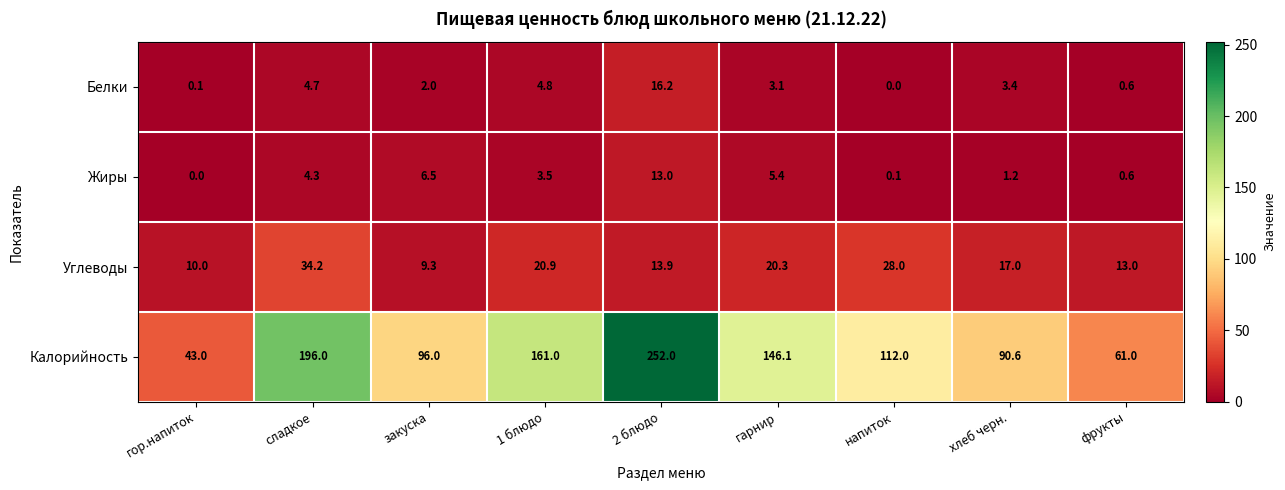

Count the number of categories in the chart.

9